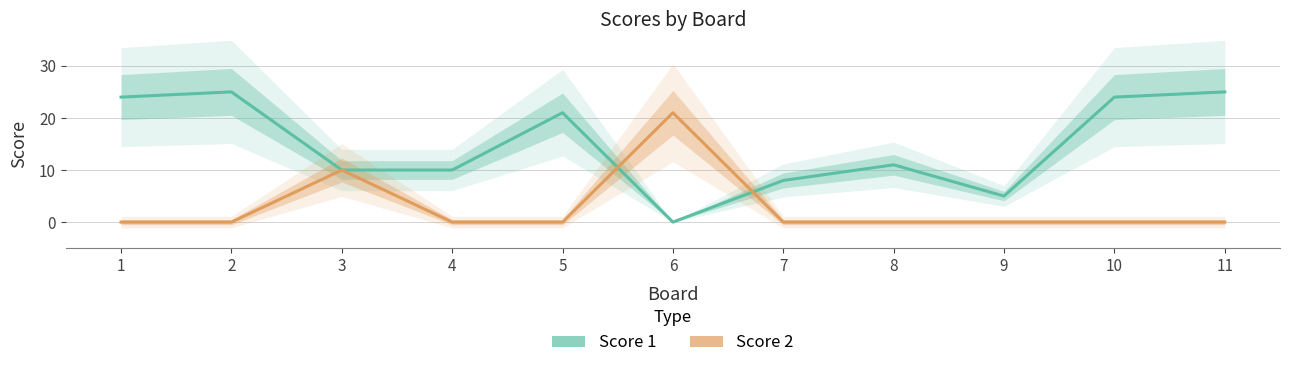

Rank the series at 3 from highest to lowest value.

Score 1, Score 2